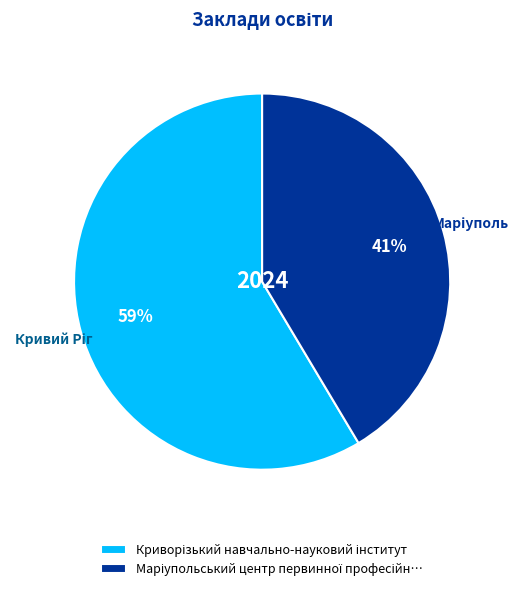

To the nearest percent, what is the average slice percentage?

50%